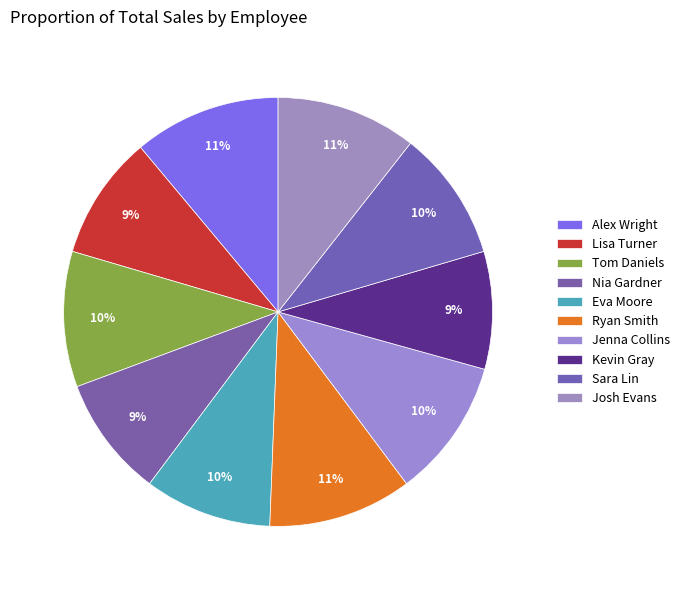

Count the number of slices in the pie.

10